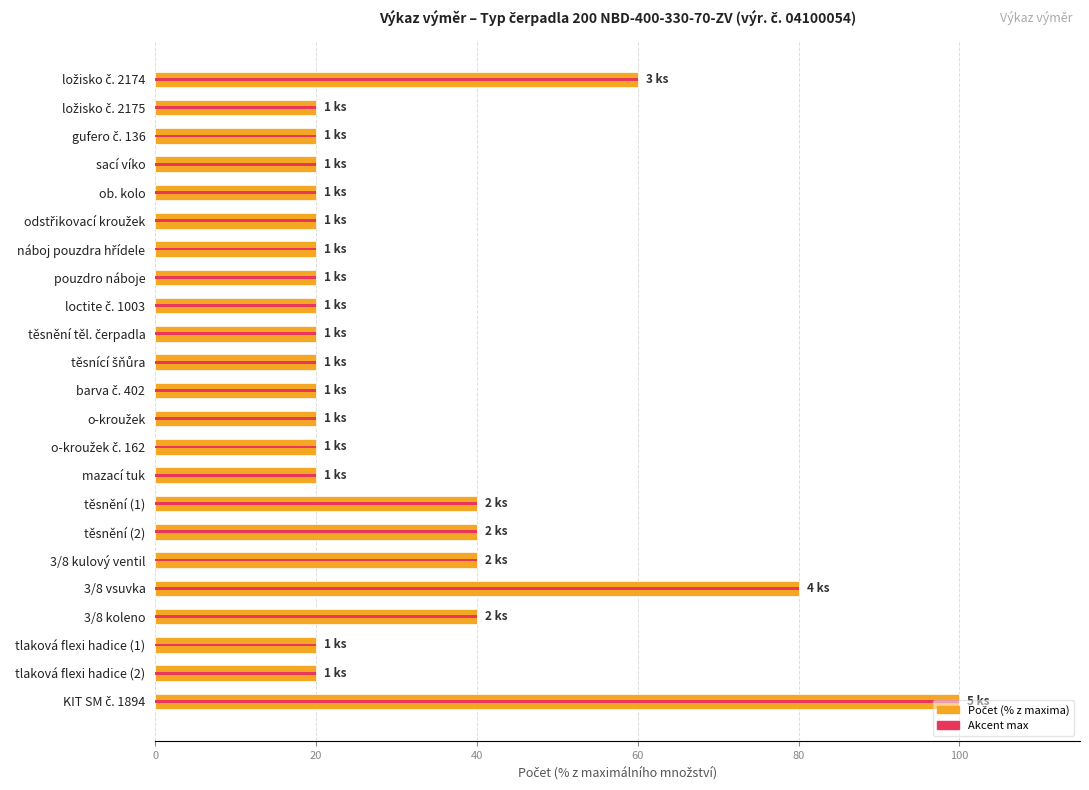

Which series has the widest spread of values?

Počet (% z maxima)